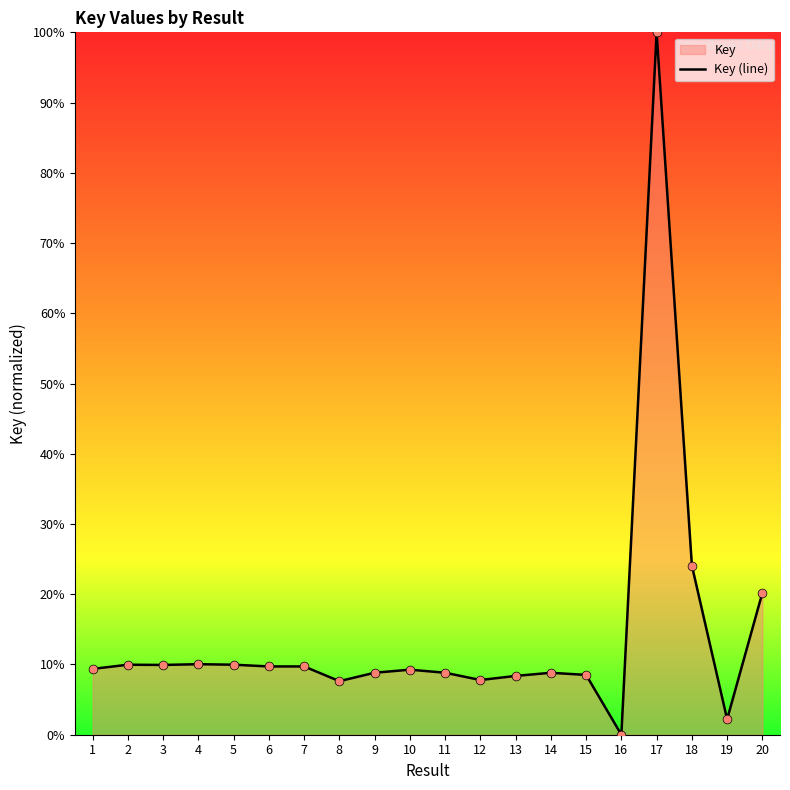

Which has a higher value, 17 or 6?

17